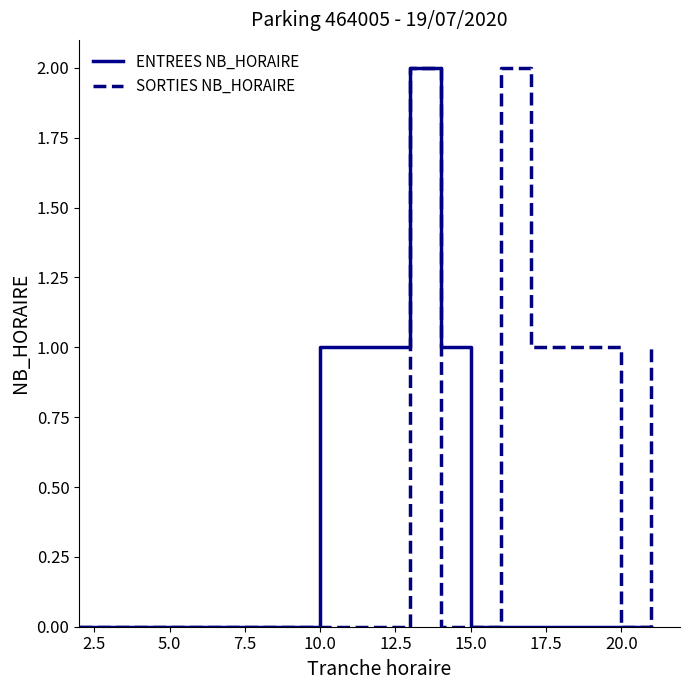

Which series has the largest total across all categories?

SORTIES NB_HORAIRE